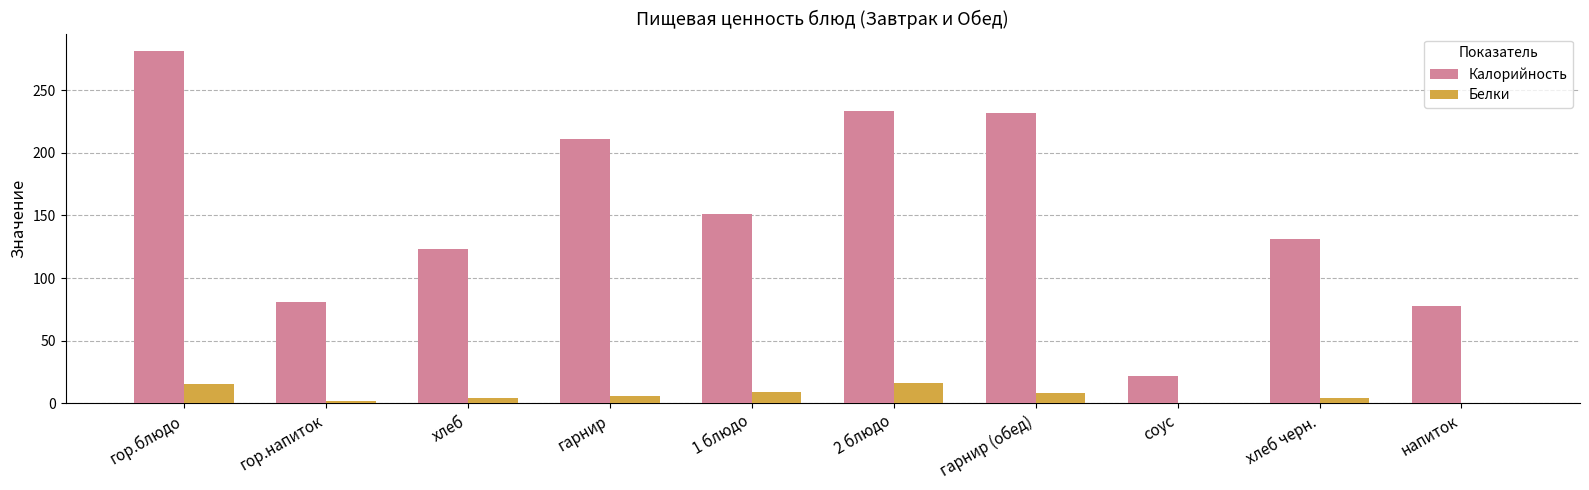

The Калорийность series shows 51.3 at гор.напиток. True or false?

False